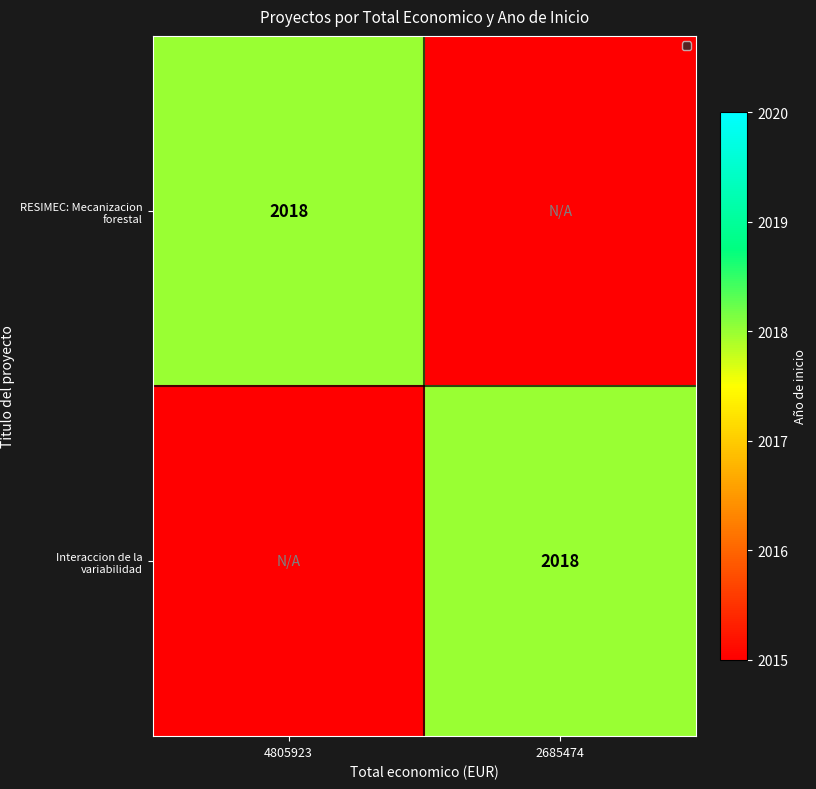

At how many categories does at least one series exceed 106?

2